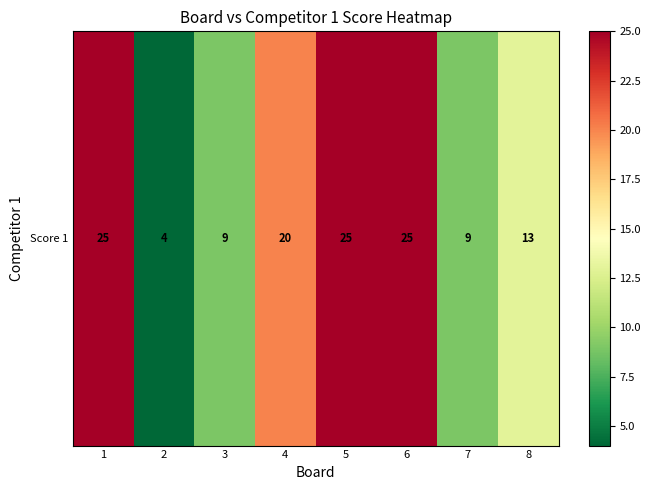

Reading left to right, extract all data points from this chart.

1=25	2=4	3=9	4=20	5=25	6=25	7=9	8=13